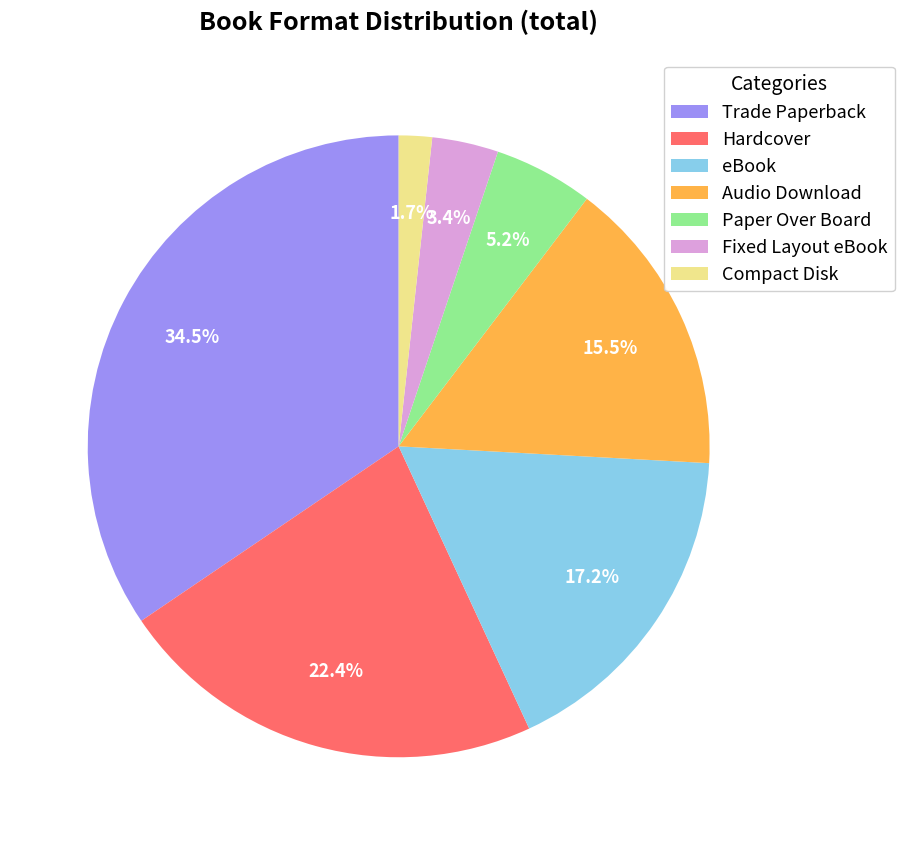

What portion of the pie excludes Compact Disk?

98.3%